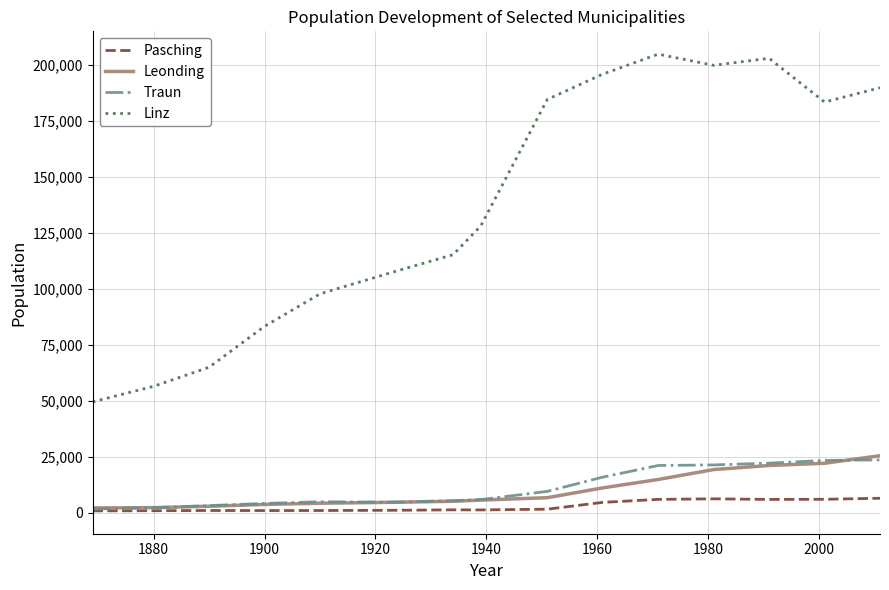

True or false: Pasching and Linz intersect in this chart.

False